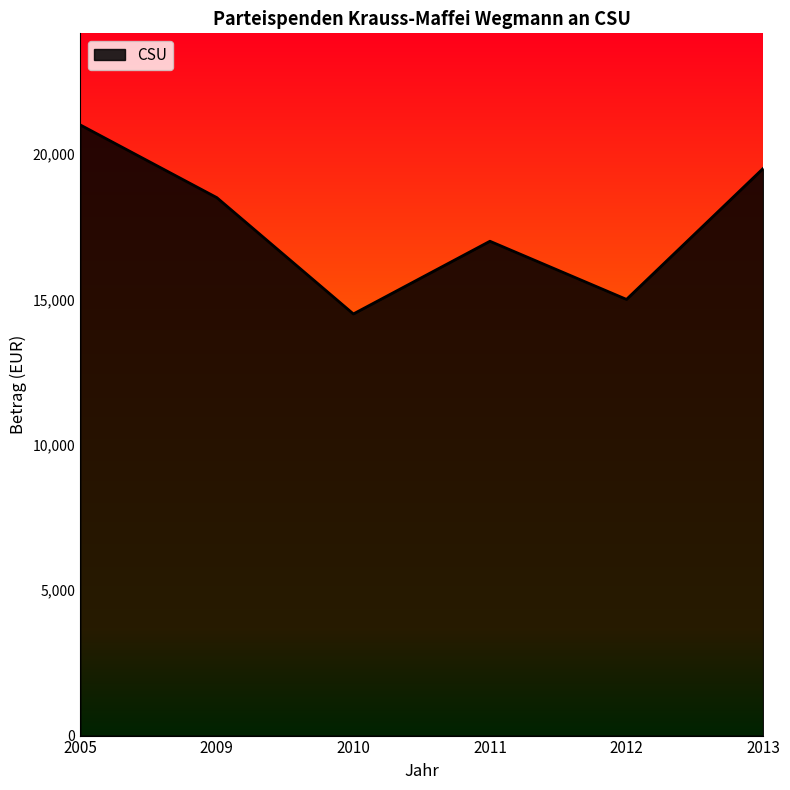

Approximately how many times larger is the value at 2012 compared to 2013?

0.8